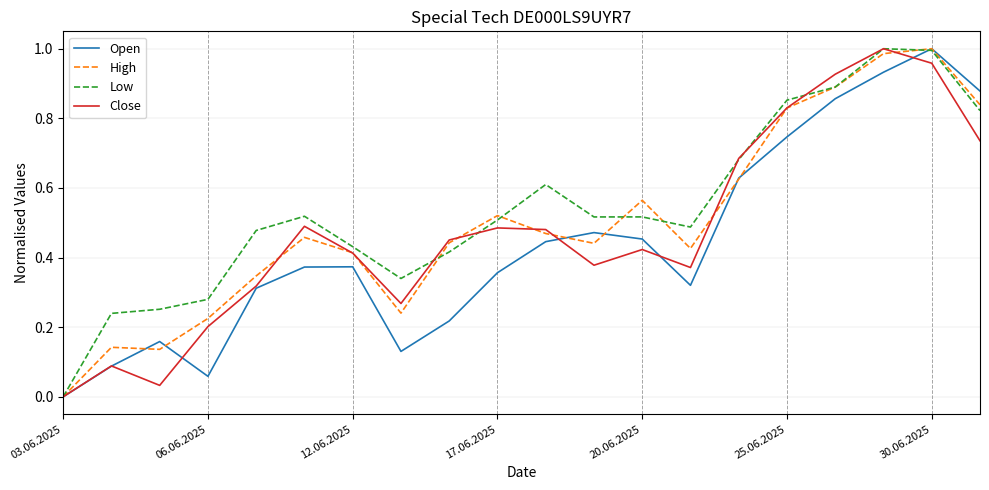

Rank the series by their average value, from highest to lowest.

Low, High, Close, Open